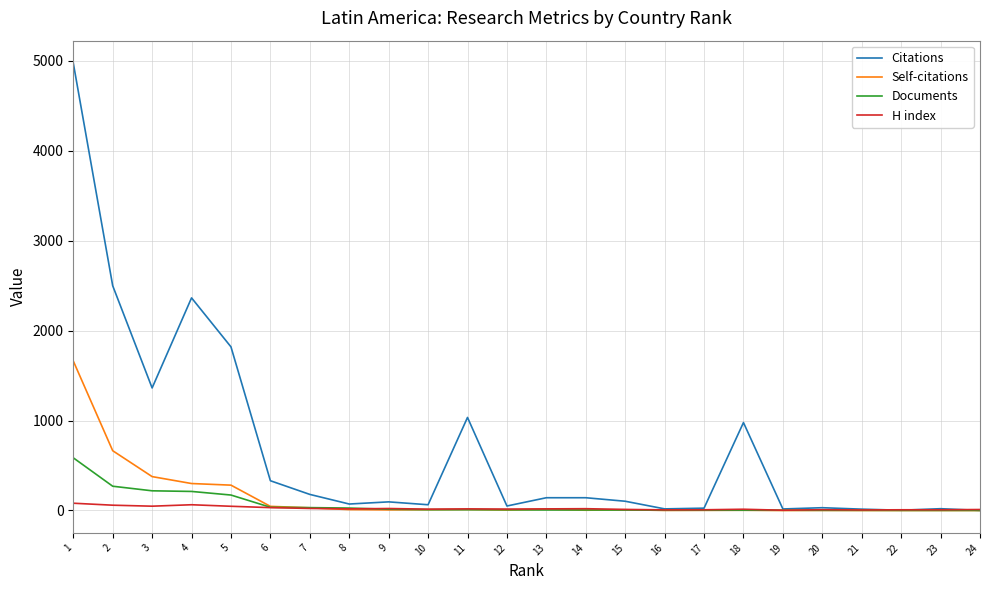

At how many categories does at least one series exceed 1213?

5